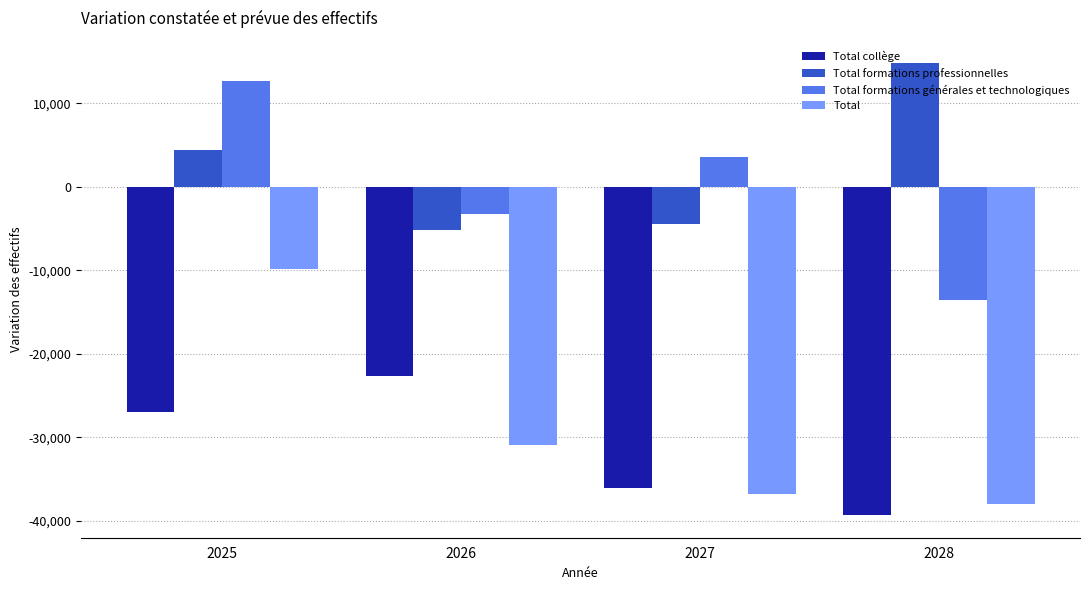

The value of Total formations générales et technologiques at 2028 is -23524. True or false?

False